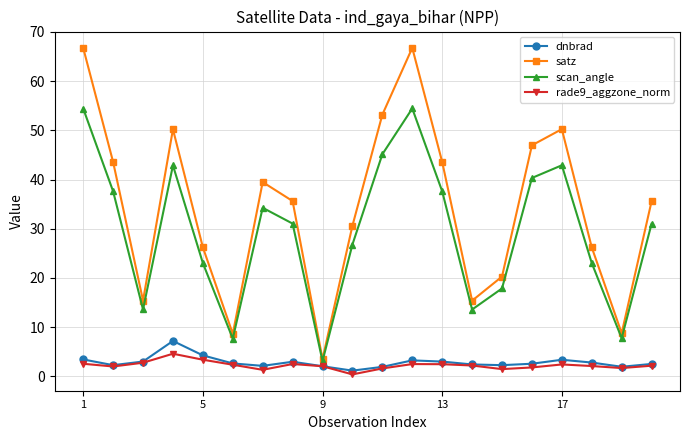

At how many categories does at least one series exceed 11?

17